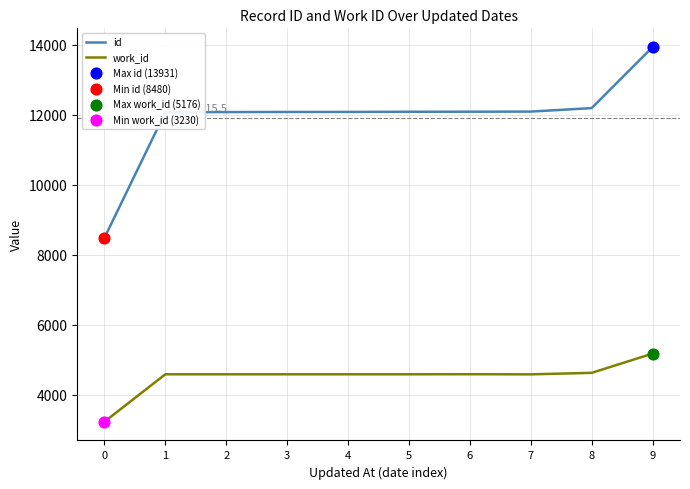

Which series has the largest range (max minus min)?

id